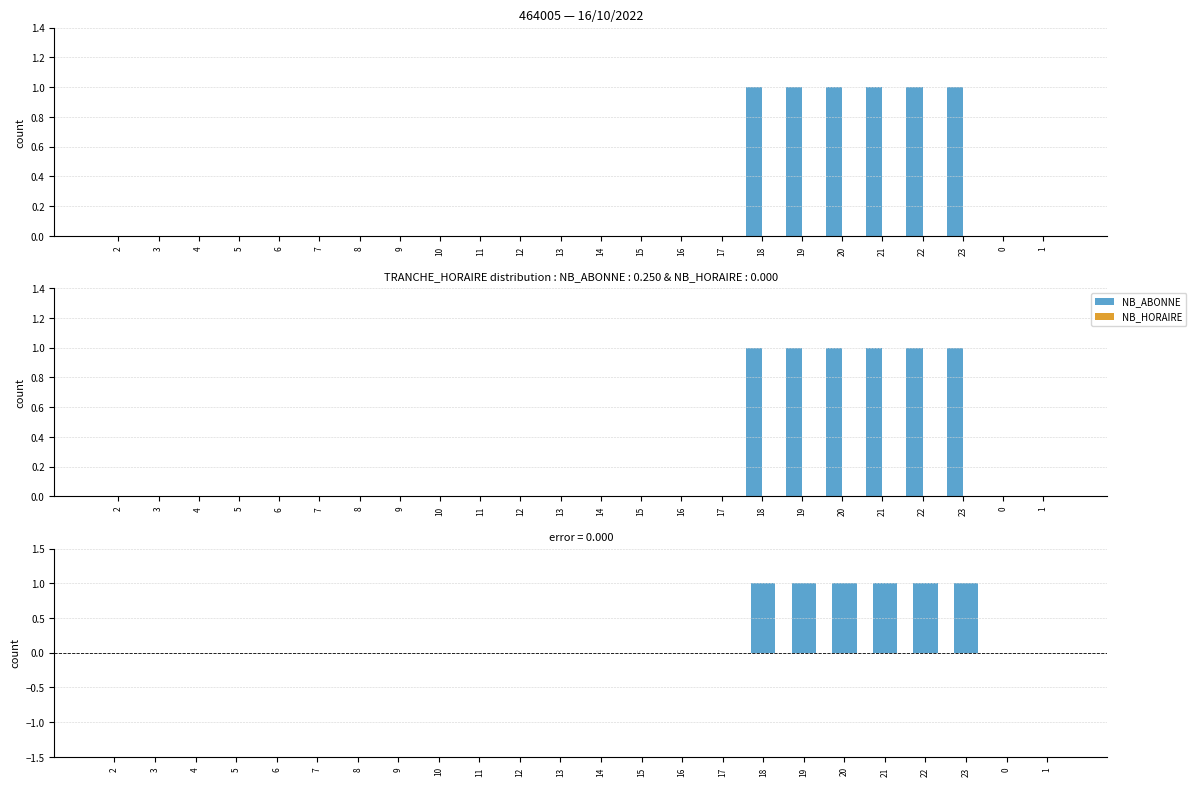

Does the chart contain stacked bars?

No